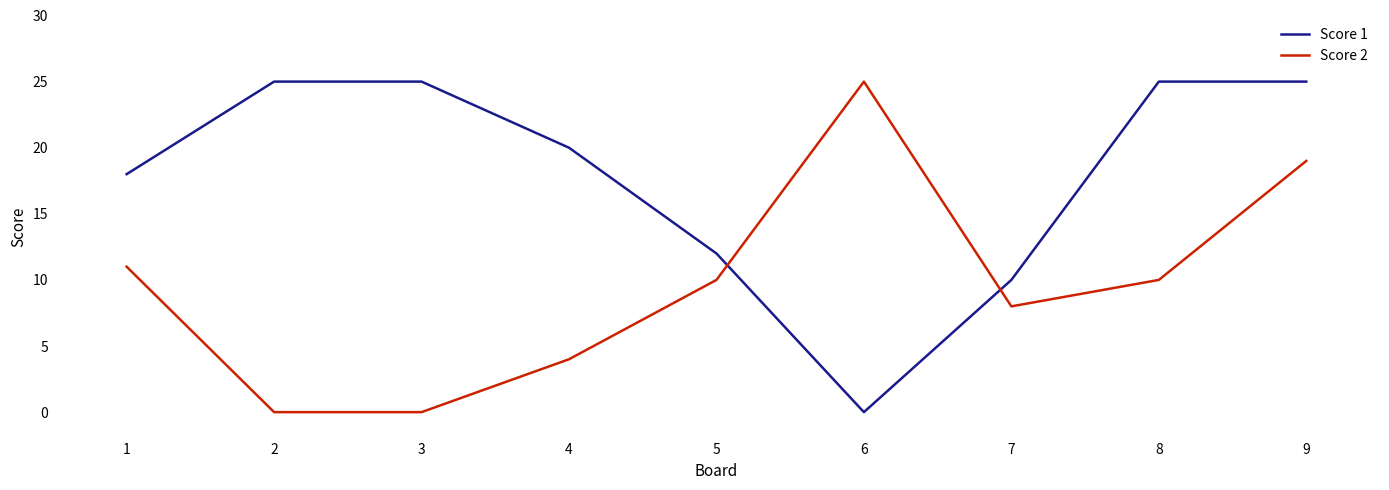

At how many categories does at least one series exceed 15?

7